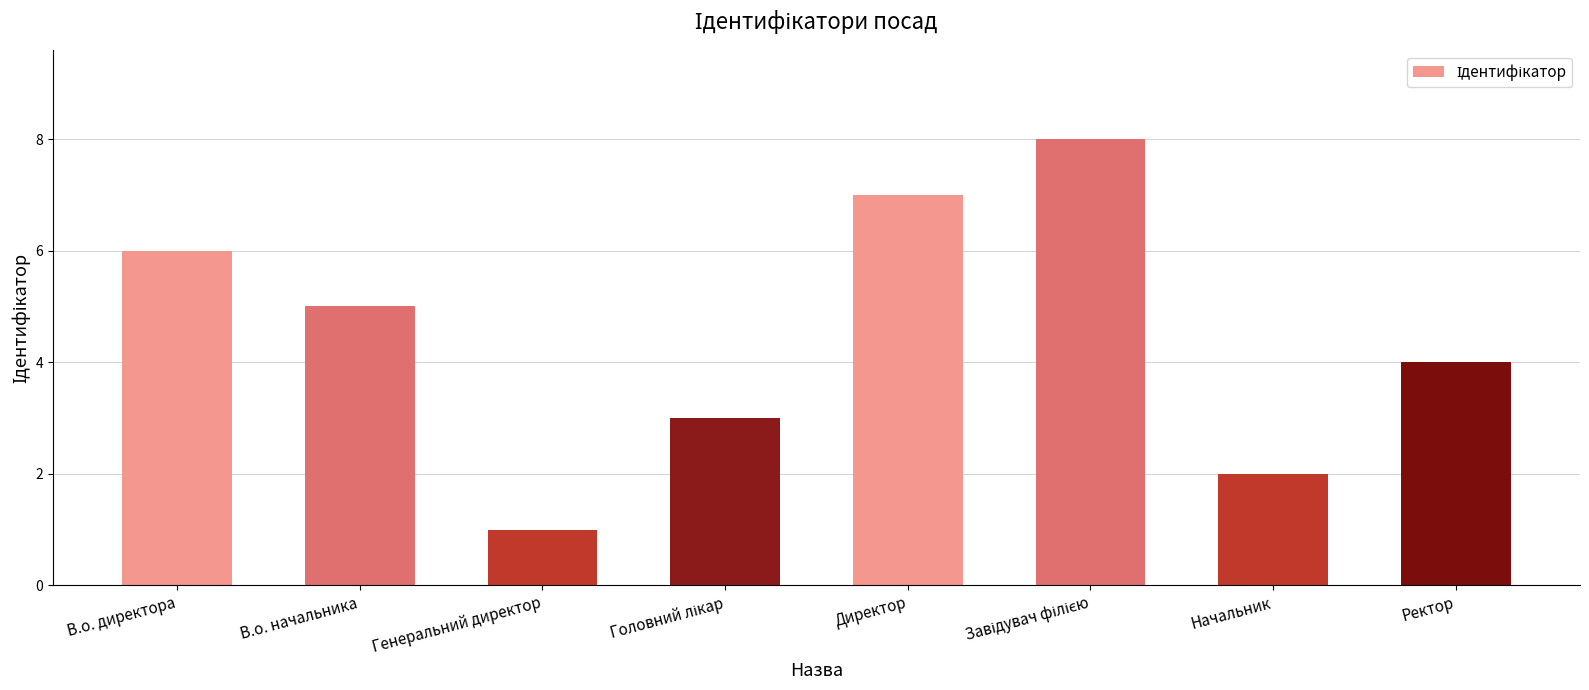

Where is the data nearest to the value 4?

Ректор